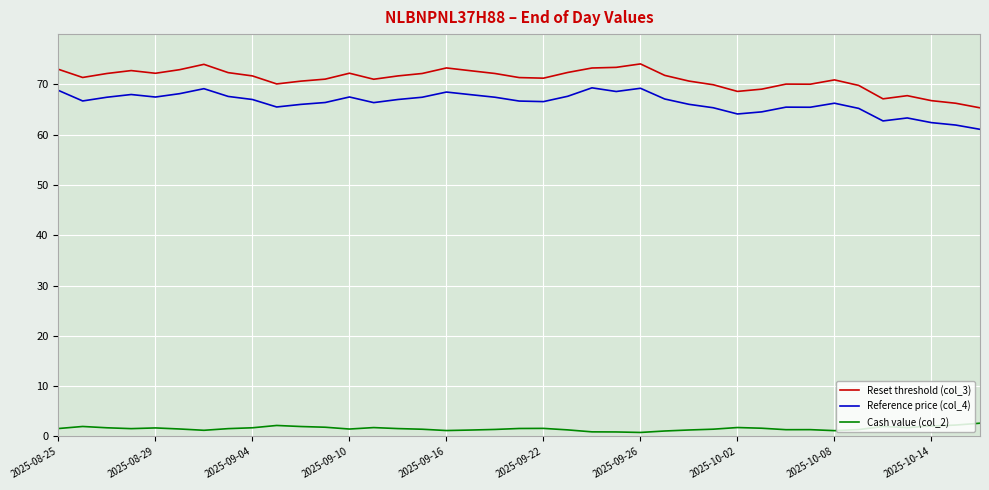

What is the difference between the maximum and minimum values in the Cash value (col_2) series?

1.8